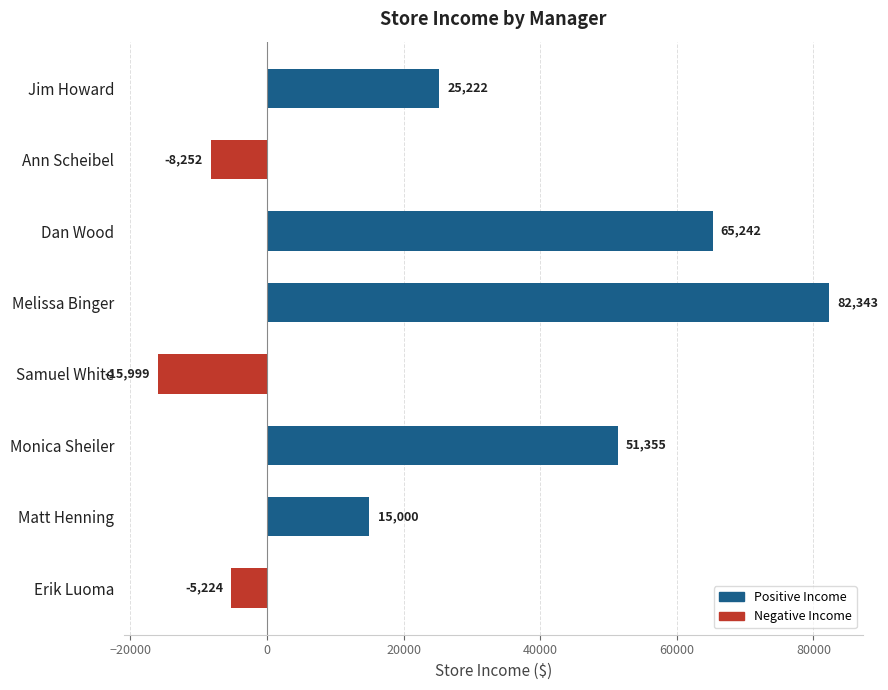

The value at Monica Sheiler is 70618. True or false?

False